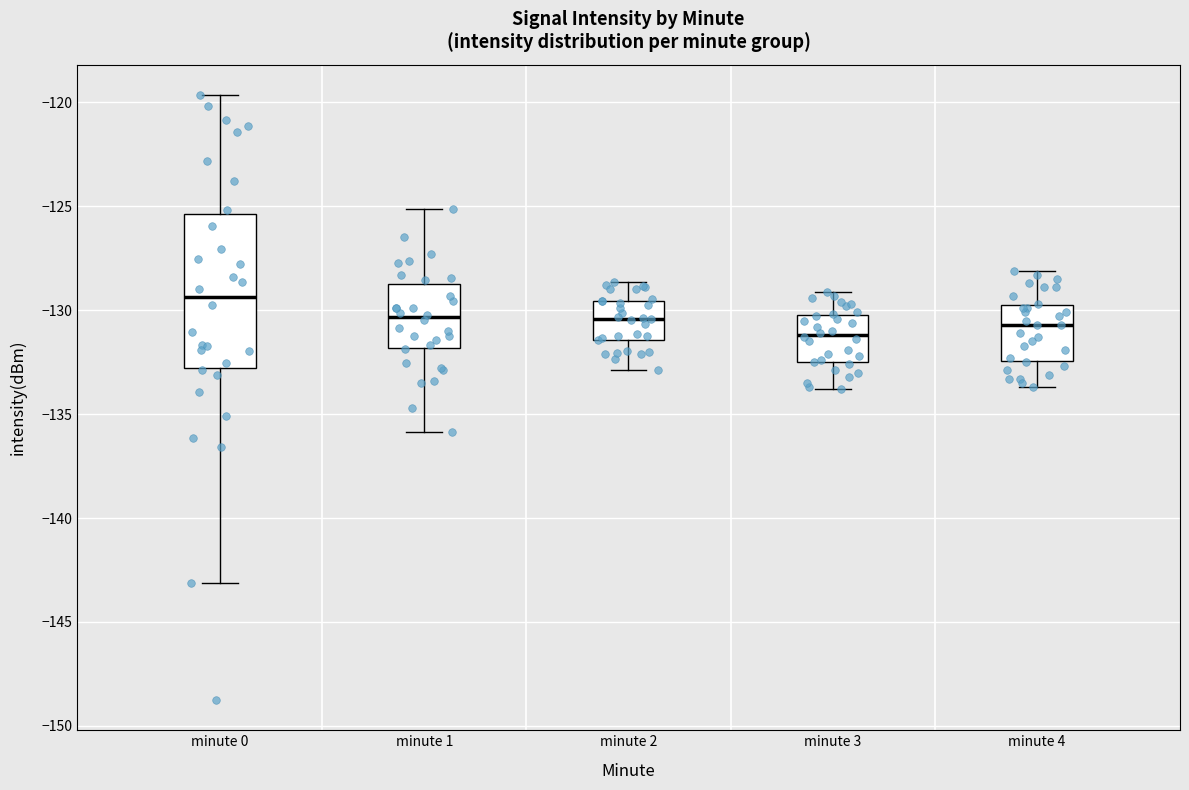

Comparing the boxes themselves (not the whiskers), which one is the tallest?

minute 0